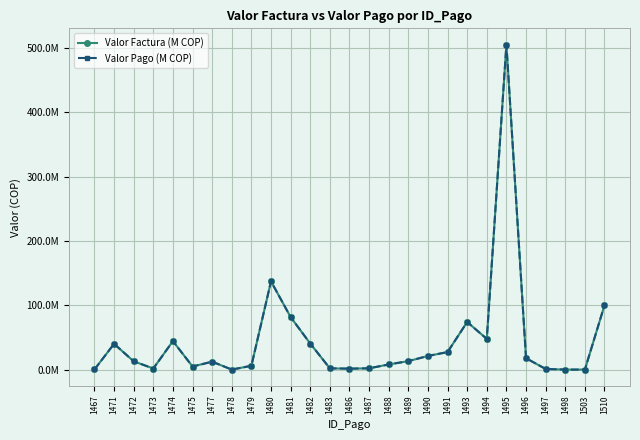

Is this an area chart (filled region under the line)?

No